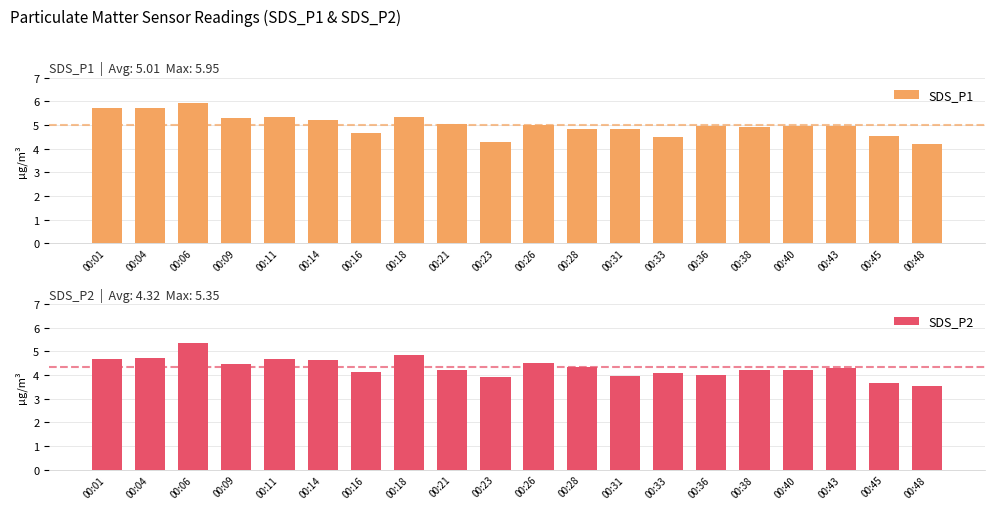

Between 00:36 and 00:06, which is larger?

00:06